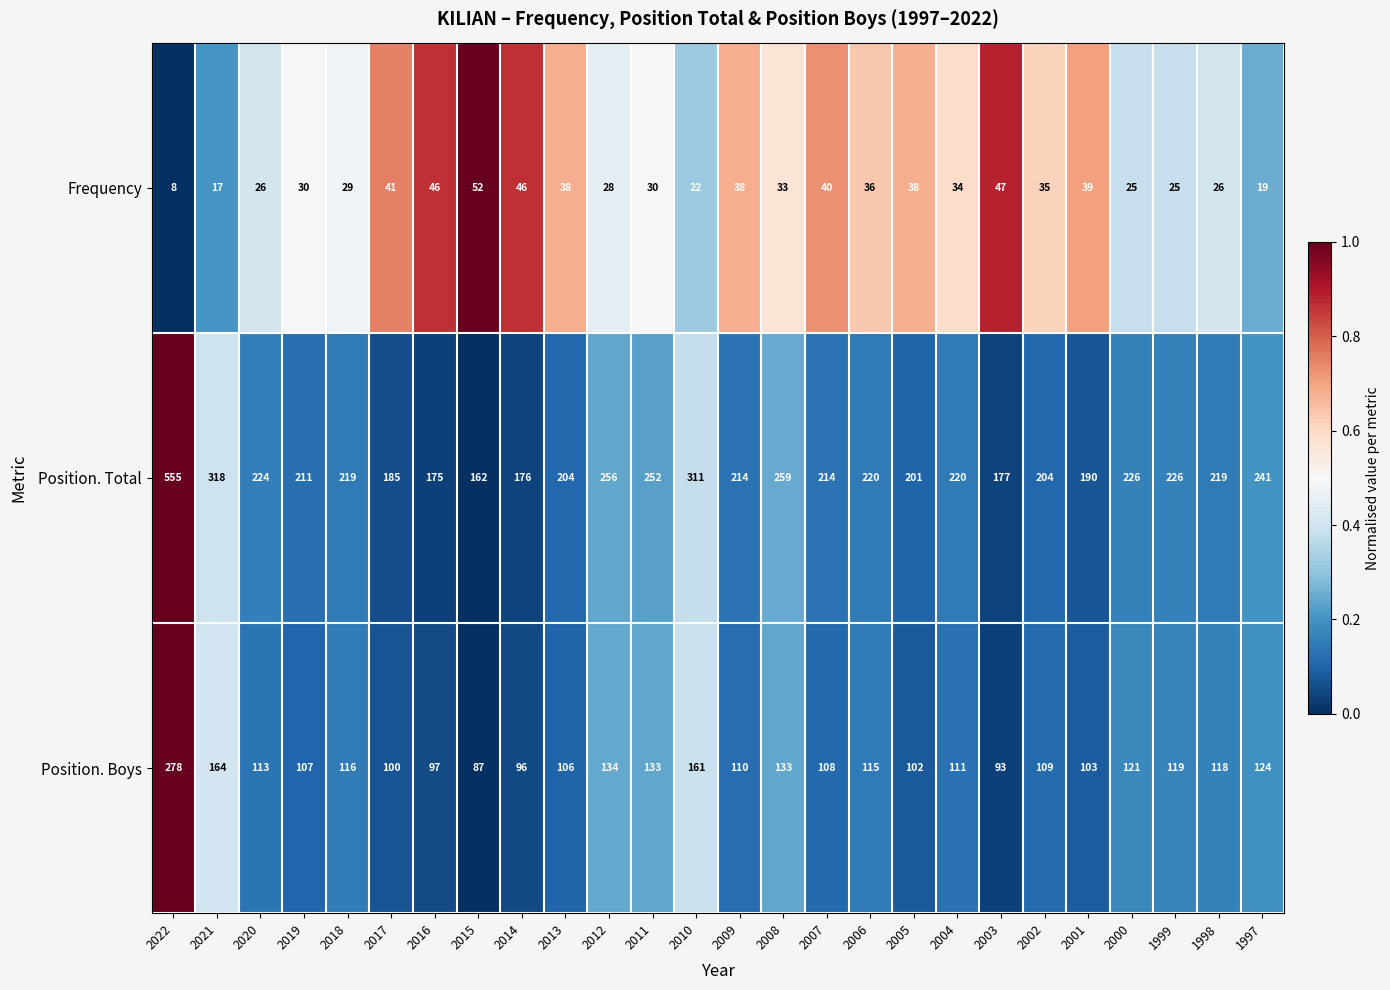

What is the difference between the second highest and minimum values in the Position. Total series?

156